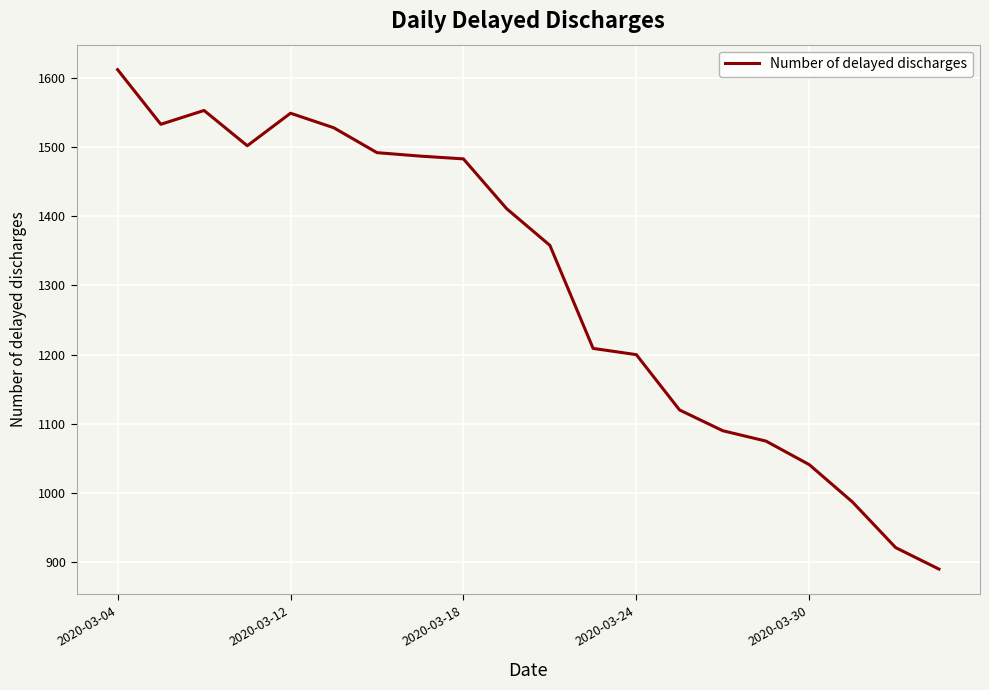

What is the maximum value shown in the chart?

1612